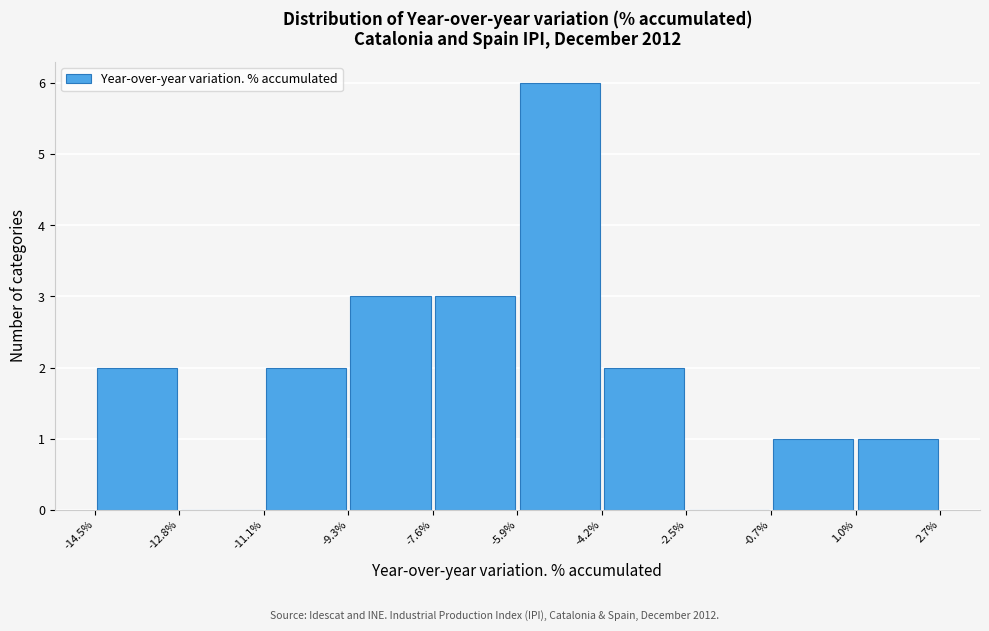

Reading left to right, list every bar in this chart as the range it spans on the x-axis followed by its height. The values are not printed on the chart, so give them approximately, as read against the axis.

-14.5% to -12.8%: 2
-12.8% to -11.1%: 0
-11.1% to -9.3%: 2
-9.3% to -7.6%: 3
-7.6% to -5.9%: 3
-5.9% to -4.2%: 6
-4.2% to -2.5%: 2
-2.5% to -0.7%: 0
-0.7% to 1.0%: 1
1.0% to 2.7%: 1